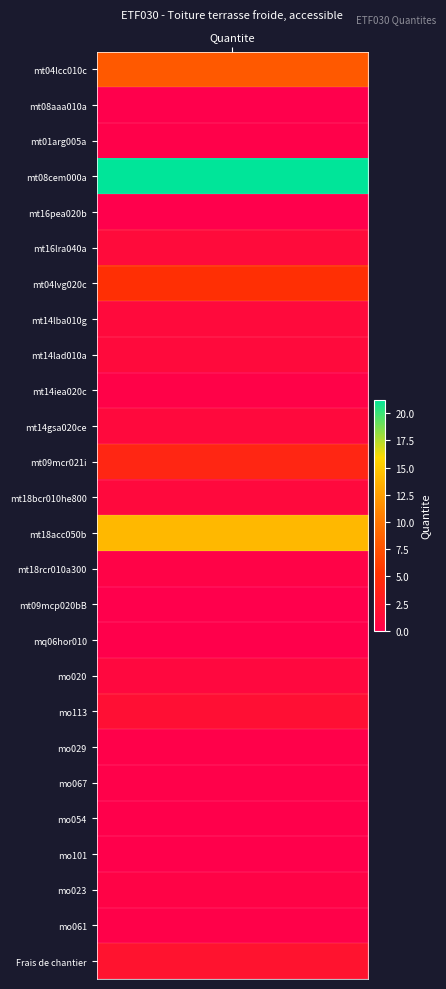

What is the greatest value displayed?

21.2